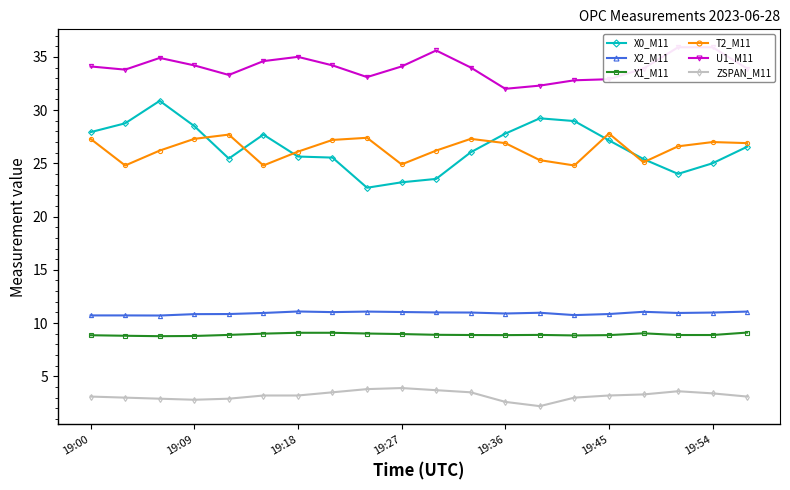

How many values in the X0_M11 series are below 26?

9